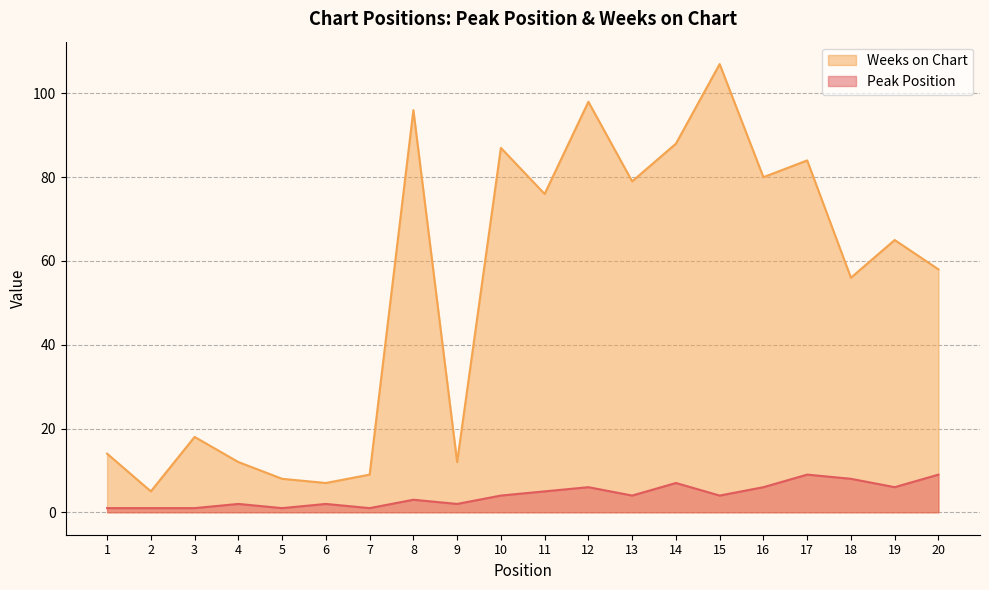

Between 4 and 18, which is larger?

18